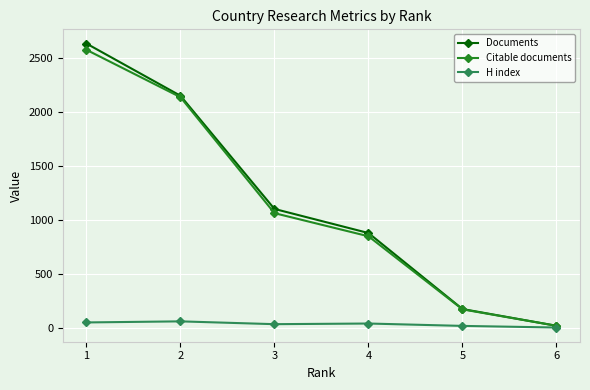

What are all the series names shown in the legend?

Documents, Citable documents, H index